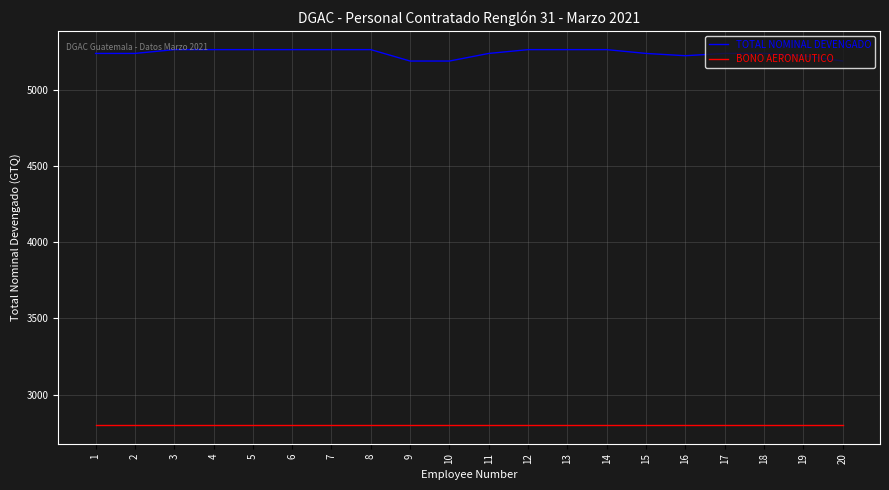

At how many categories does at least one series exceed 4217?

20